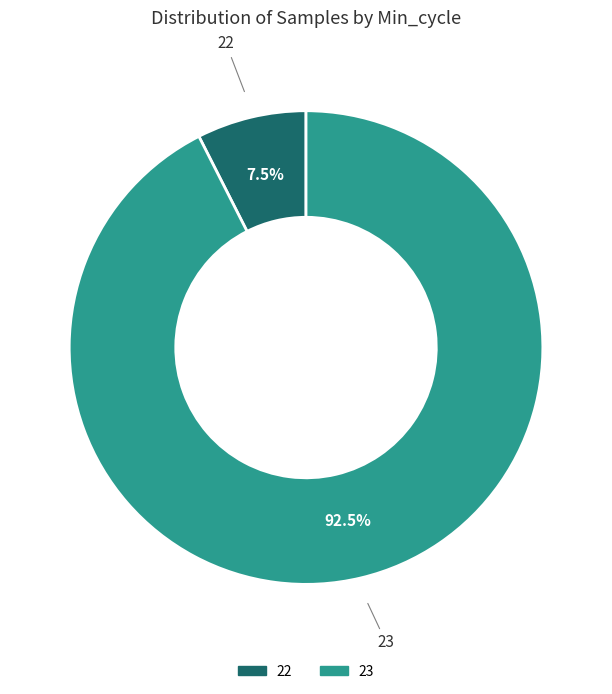

Does any single category account for the majority?

Yes